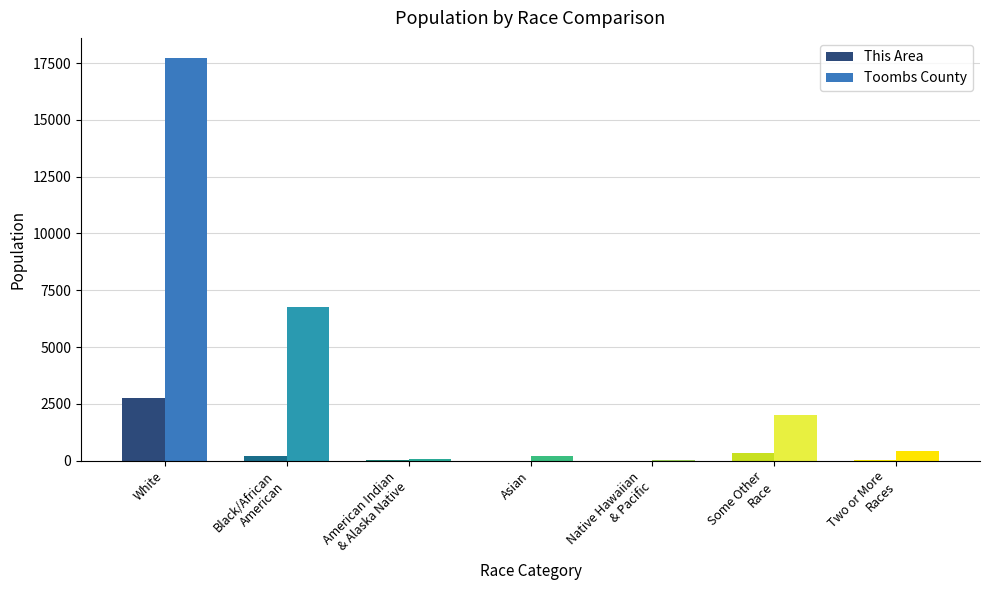

The This Area series shows 684 at White. True or false?

False